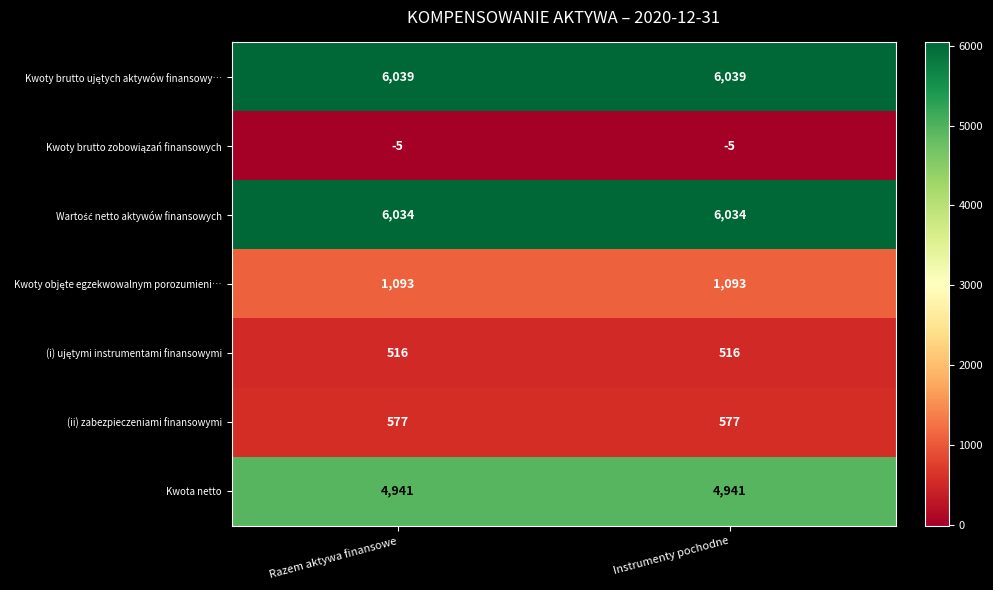

What is the greatest value displayed?

6039